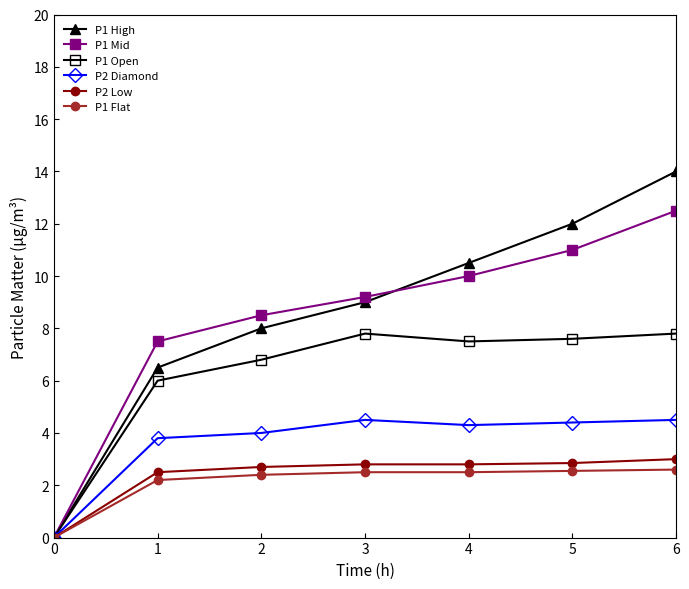

How many lines are shown in the chart?

6